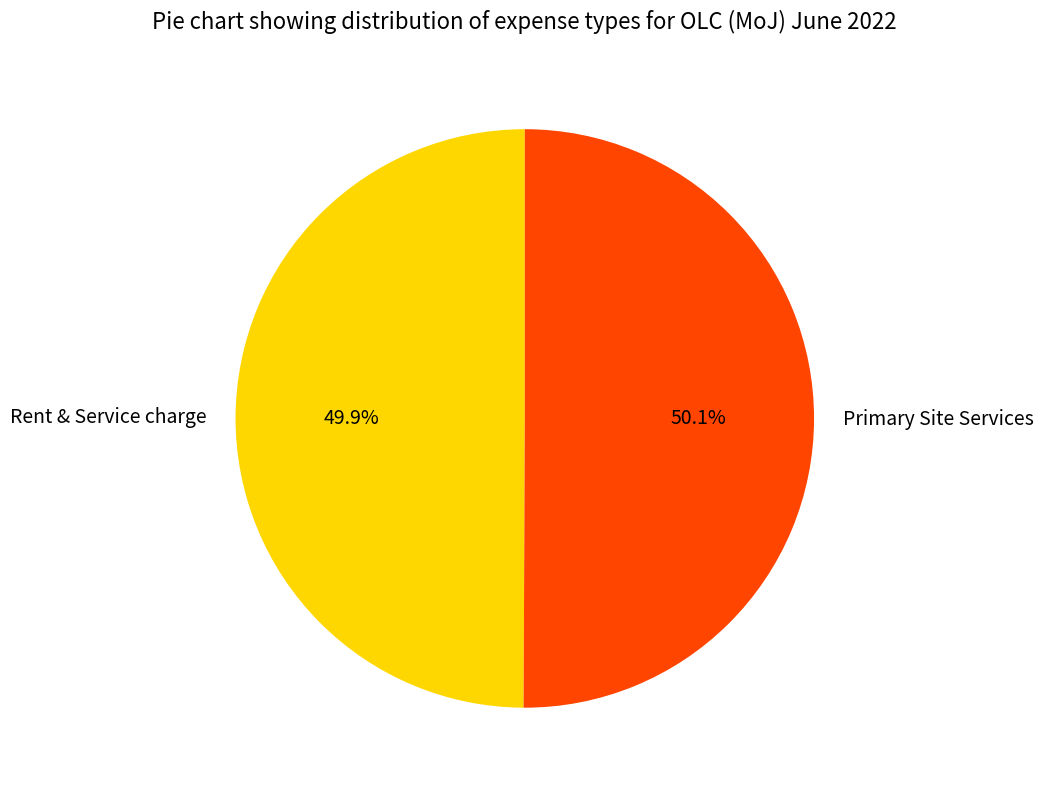

To the nearest percent, what percentage of the pie is Rent & Service charge?

50%